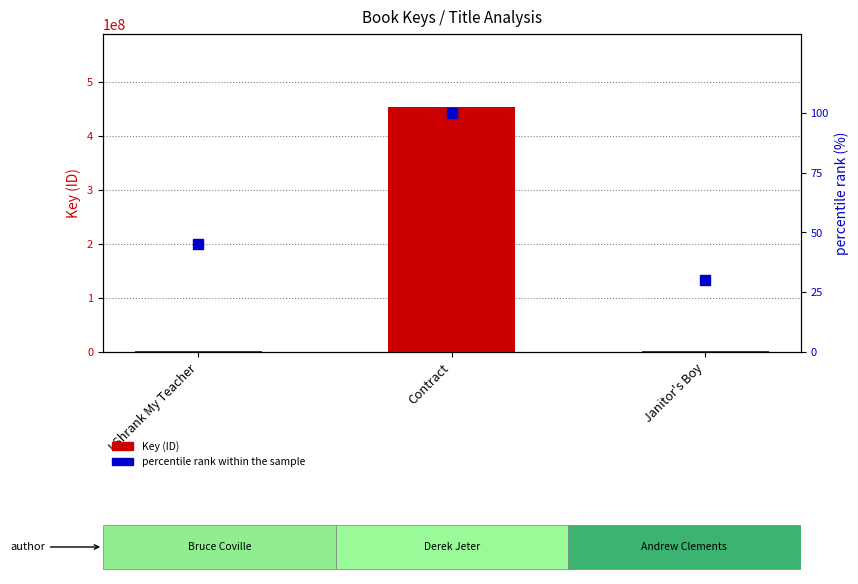

Is the value of Key (ID) at I Shrank My Teacher greater than the value of percentile rank within the sample at Contract?

Yes